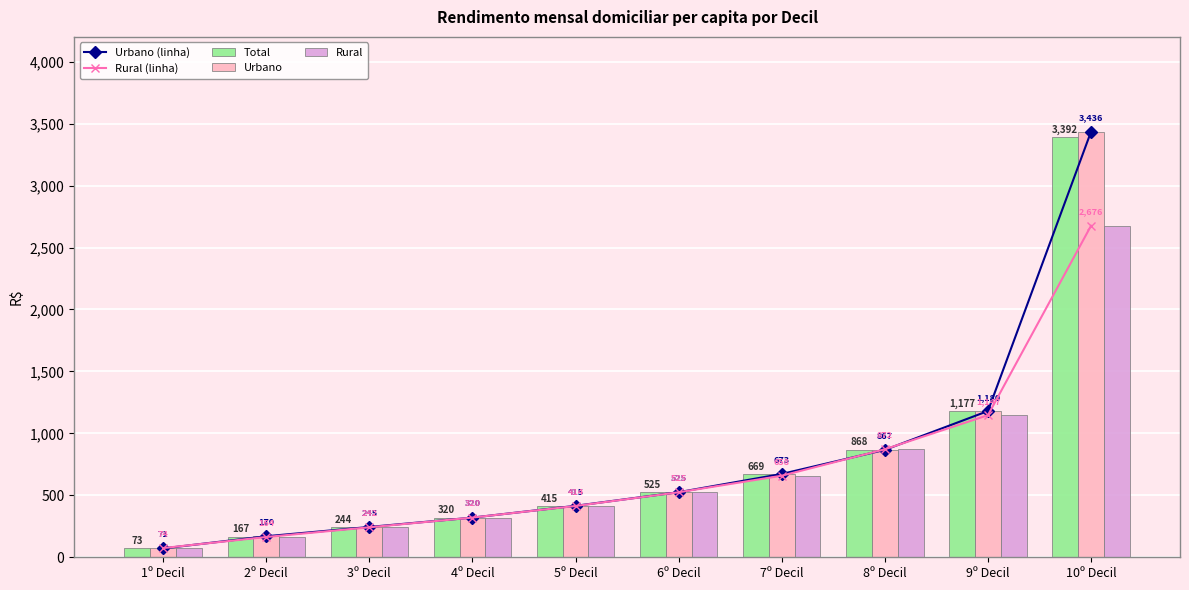

What is the sum of the Urbano values at 1º Decil and 3º Decil?

316.3